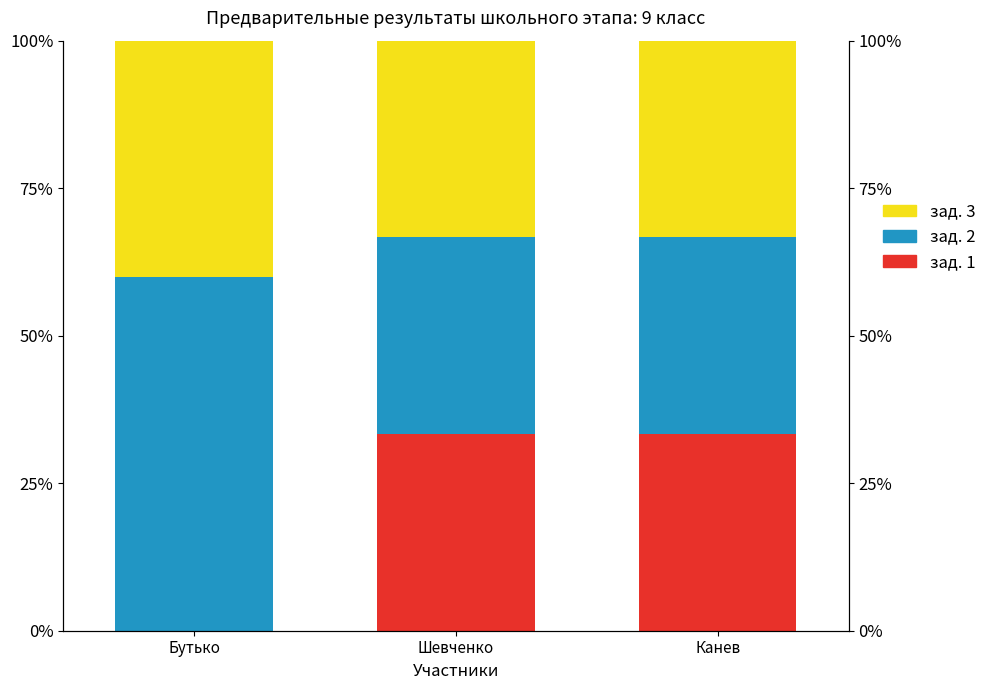

At Бутько, list the series in order from largest to smallest.

зад. 2, зад. 3, зад. 1